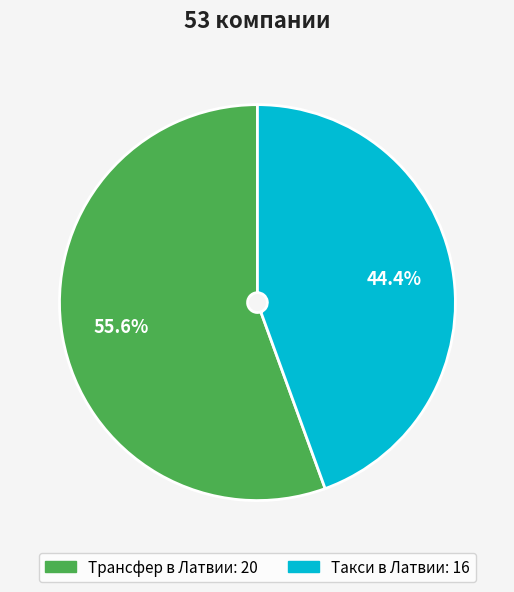

How many segments does this pie chart have?

2